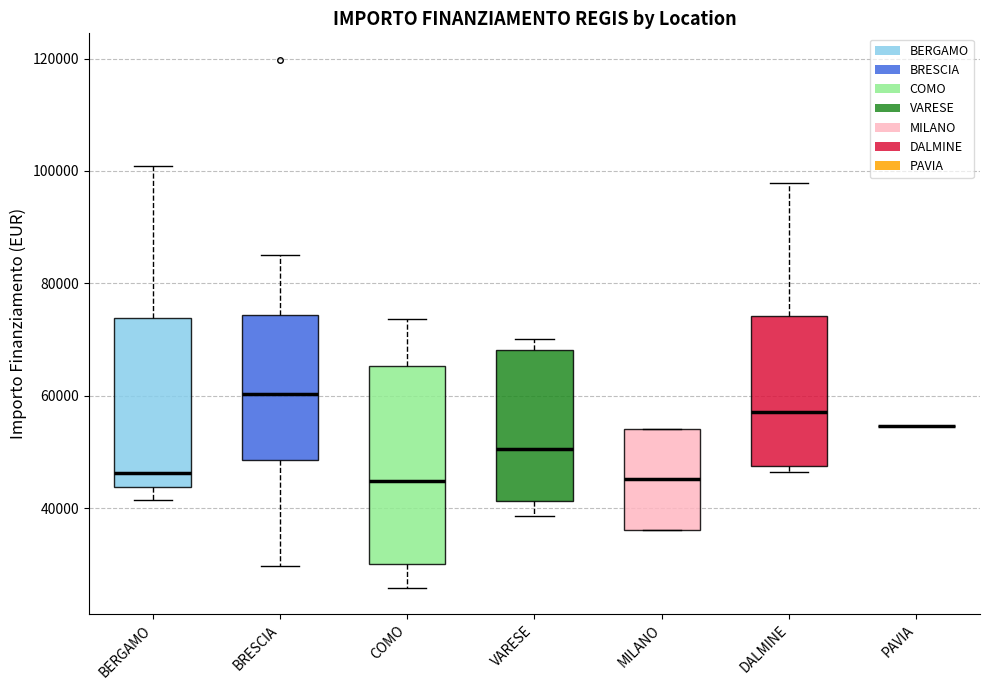

Which box is the tallest, from its lower edge to its upper edge?

COMO